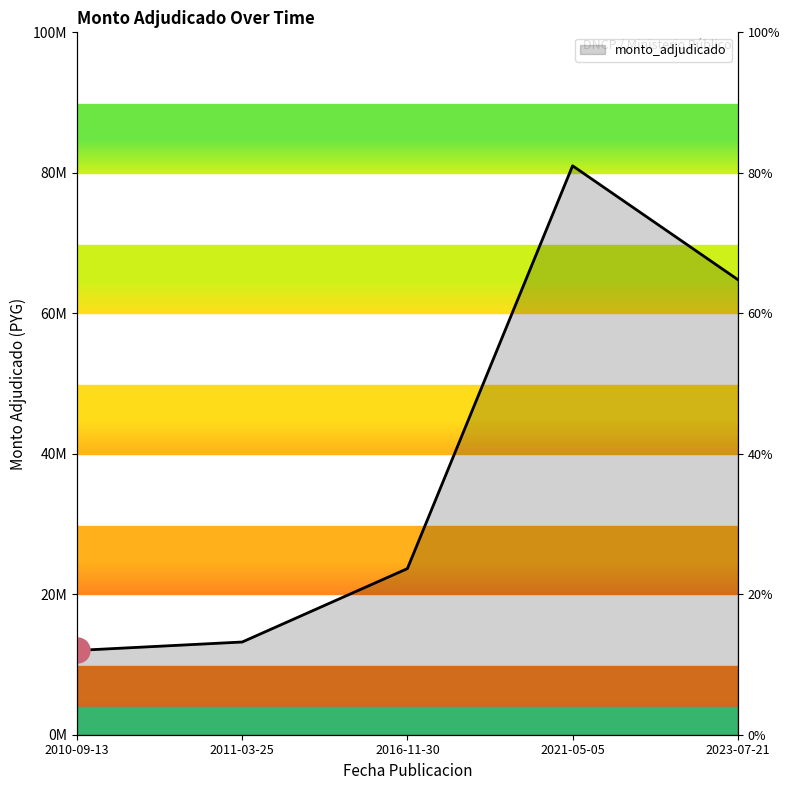

Reading left to right, what are all the values shown in this chart?

2010-09-13=12000000	2011-03-25=13200000	2016-11-30=23650000	2021-05-05=81000000	2023-07-21=64800000